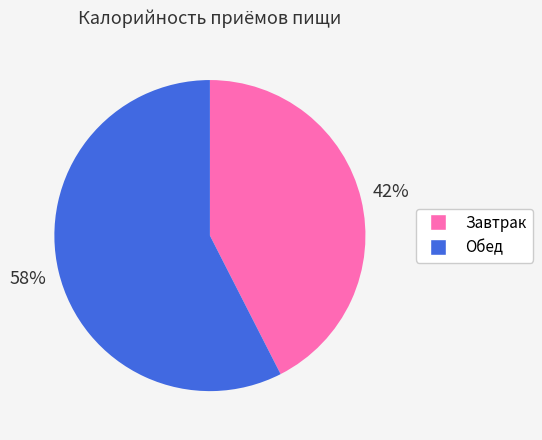

Rank the categories by value from lowest to highest.

Завтрак, Обед